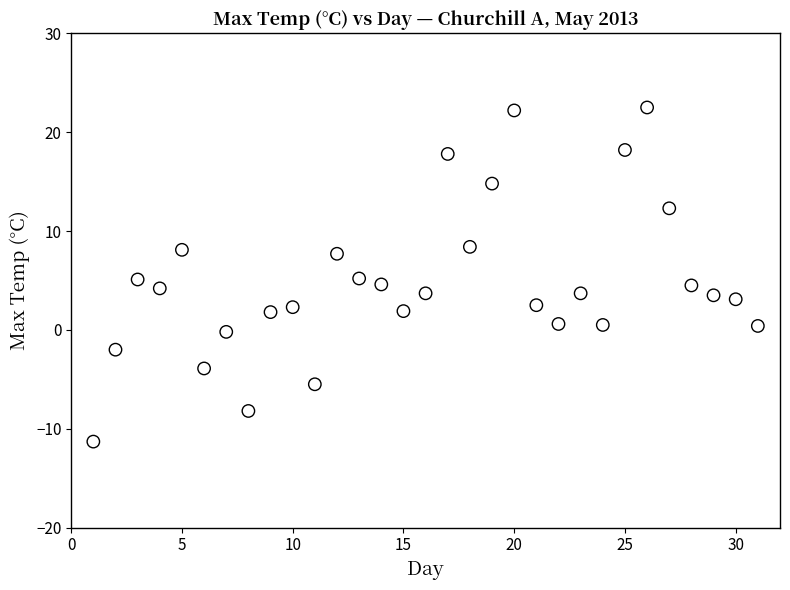

What is the range of Y values (max minus min)?

33.8